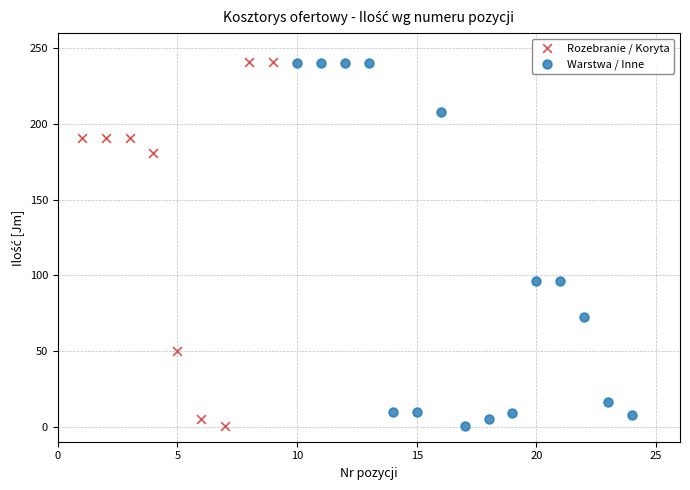

What are all the series names shown in the legend?

Rozebranie / Koryta, Warstwa / Inne